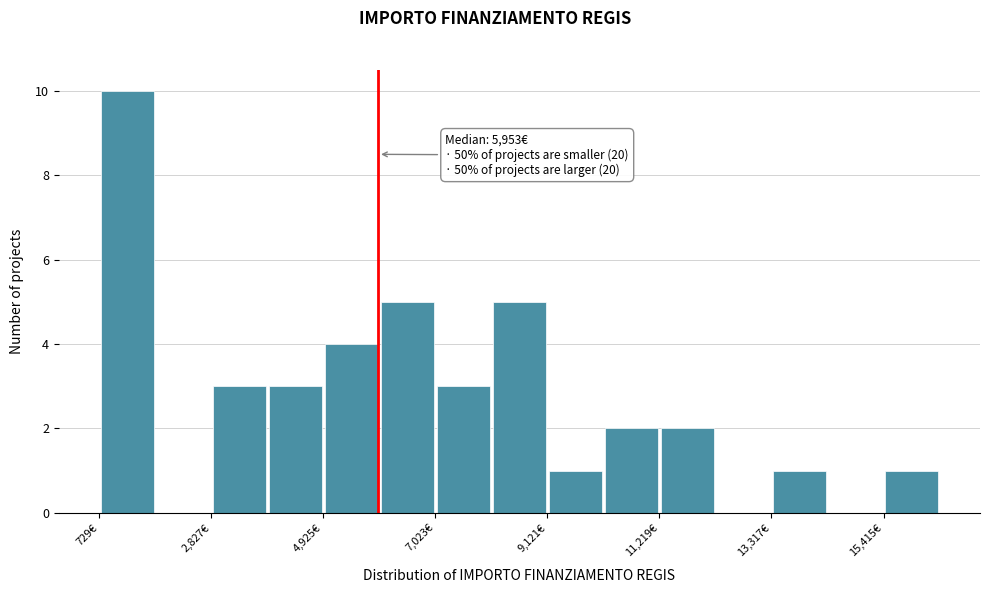

Read against the x-axis, roughly where is the centre of the tallest bar?

1500